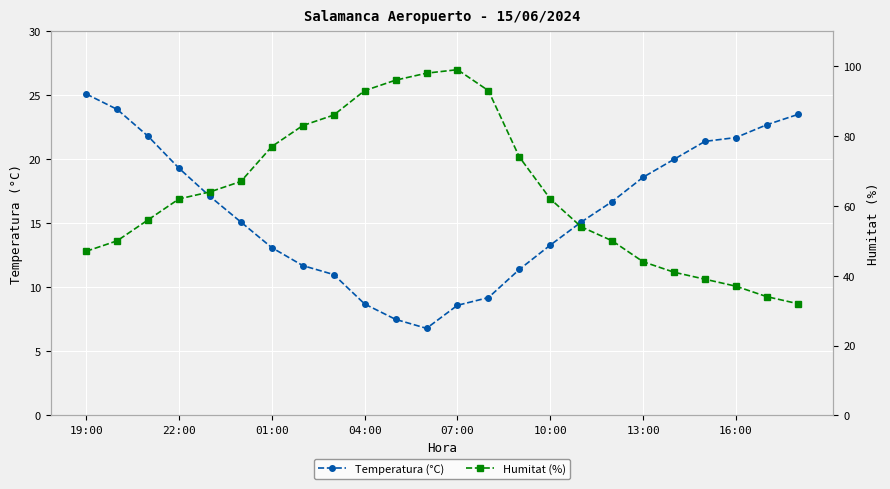

The value of Temperatura (°C) at 22:00 is 19.3. True or false?

True